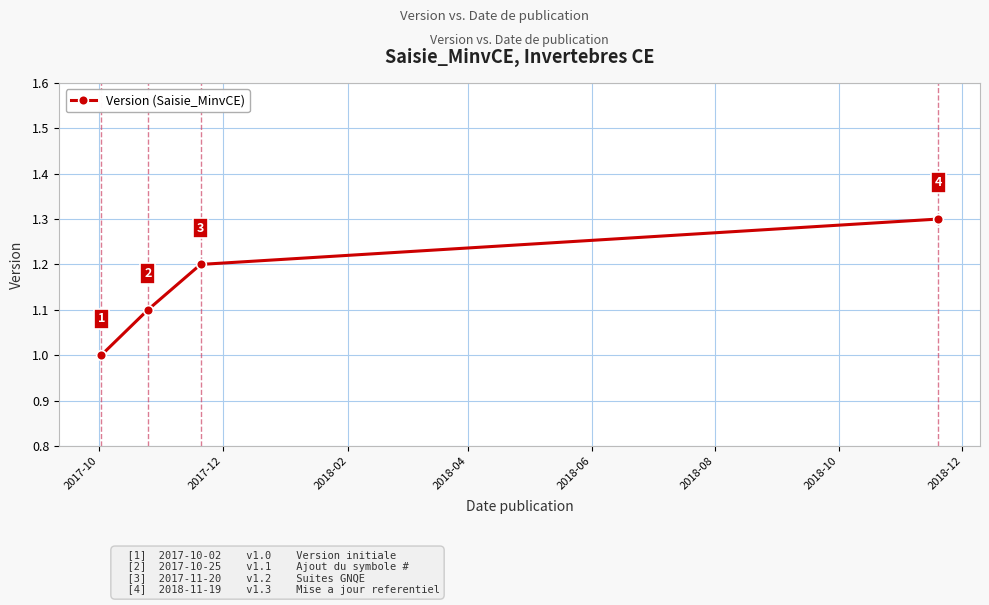

What is the difference between the maximum and second lowest values?

0.2